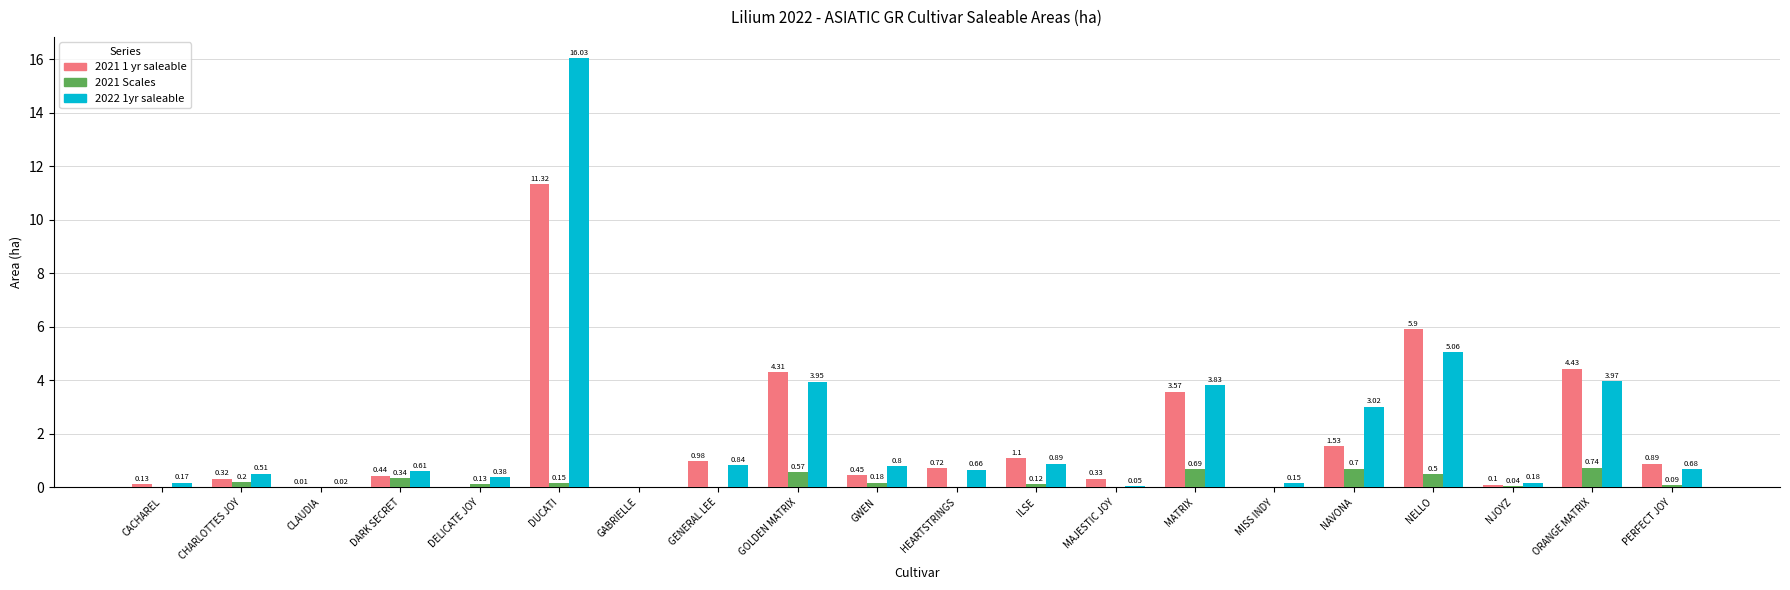

What is the sum of the 2021 Scales values at GWEN and NELLO?

0.7